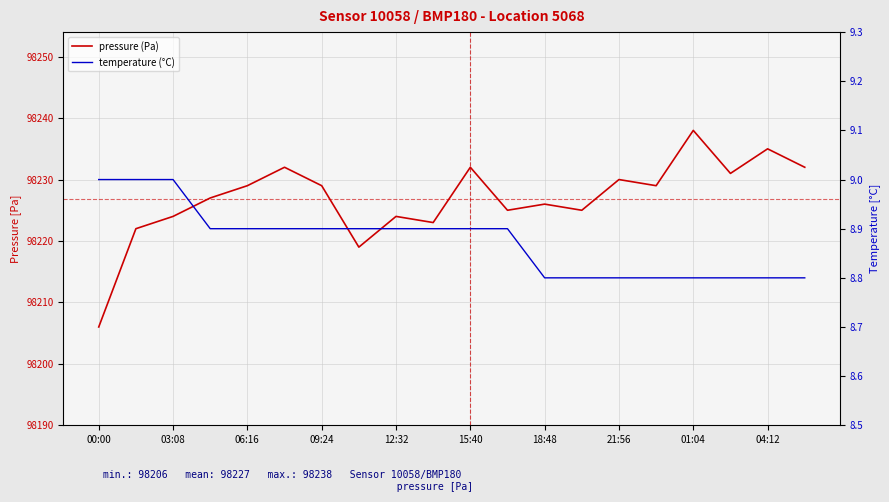

Is this an area chart (filled region under the line)?

No